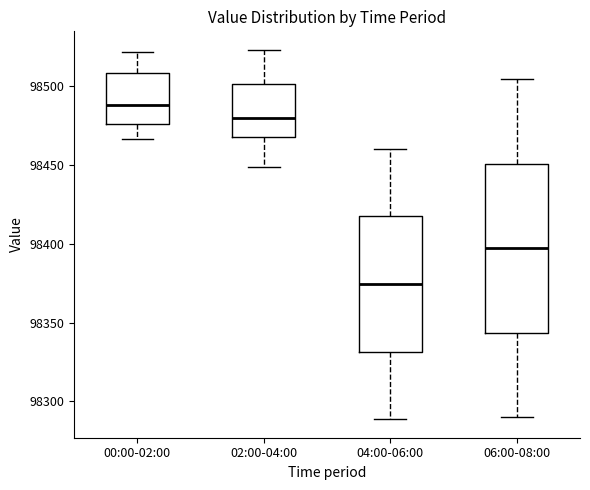

Which box's median line is the lowest?

04:00-06:00